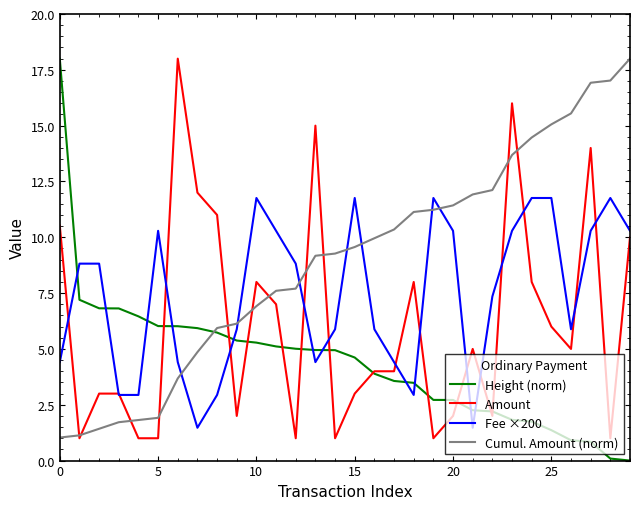

What is the highest value of the Fee ×200 series?

11.8